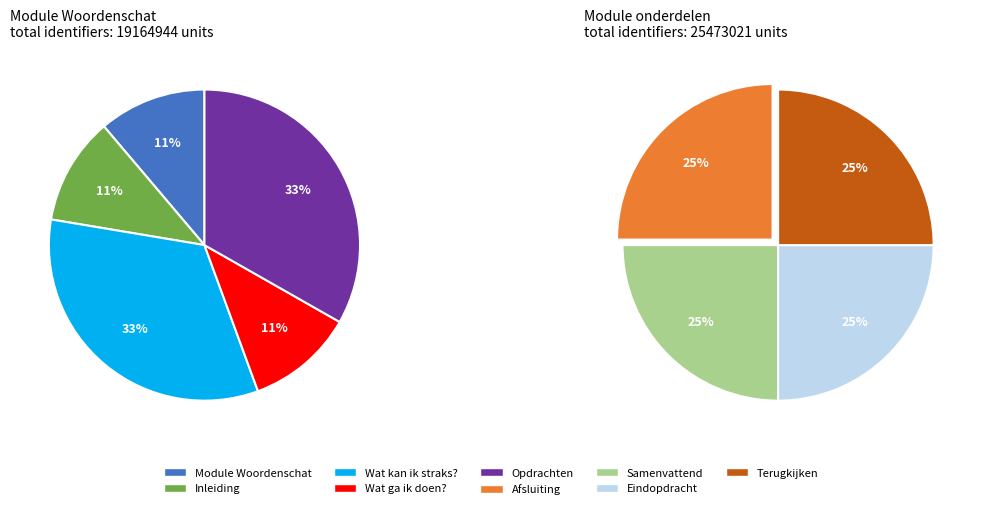

Does any single category account for the majority?

No